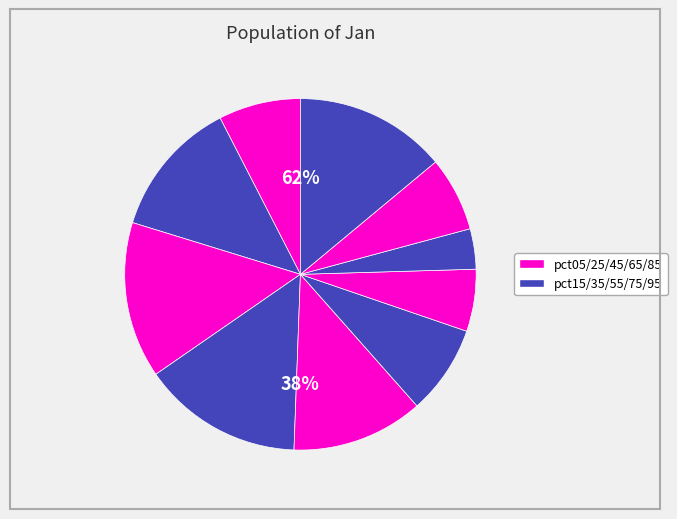

To the nearest percent, what percentage of the pie is pct45?

12%